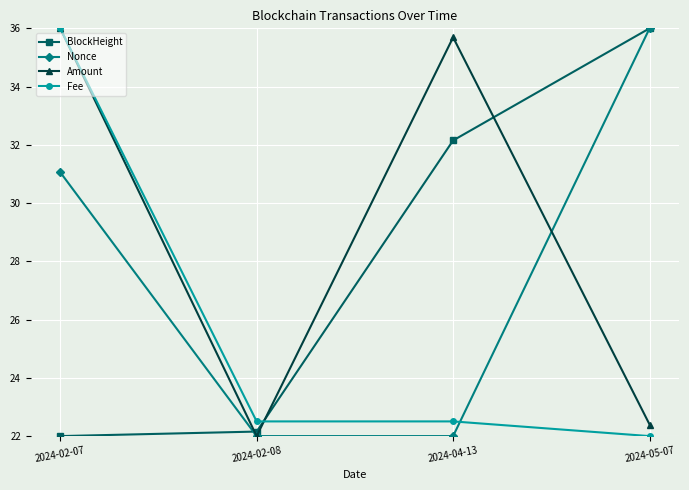

What is the spread (max minus min) of values at 2024-02-08?

0.5